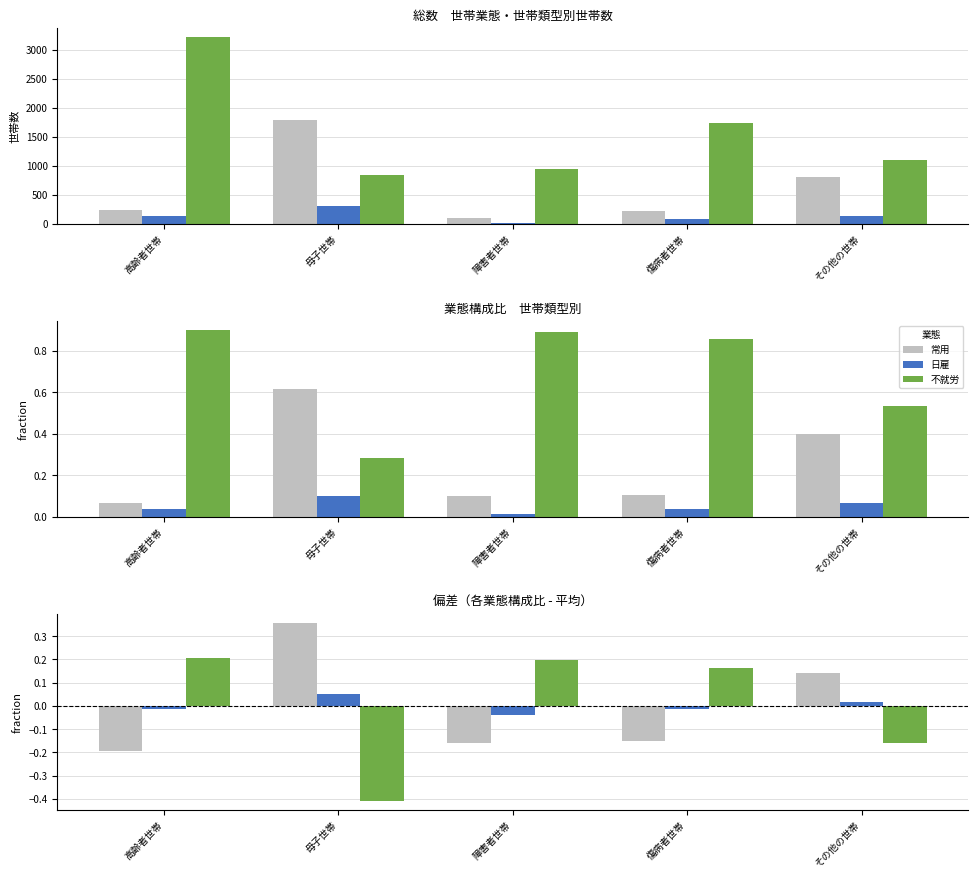

How many bars are there in each group?

3